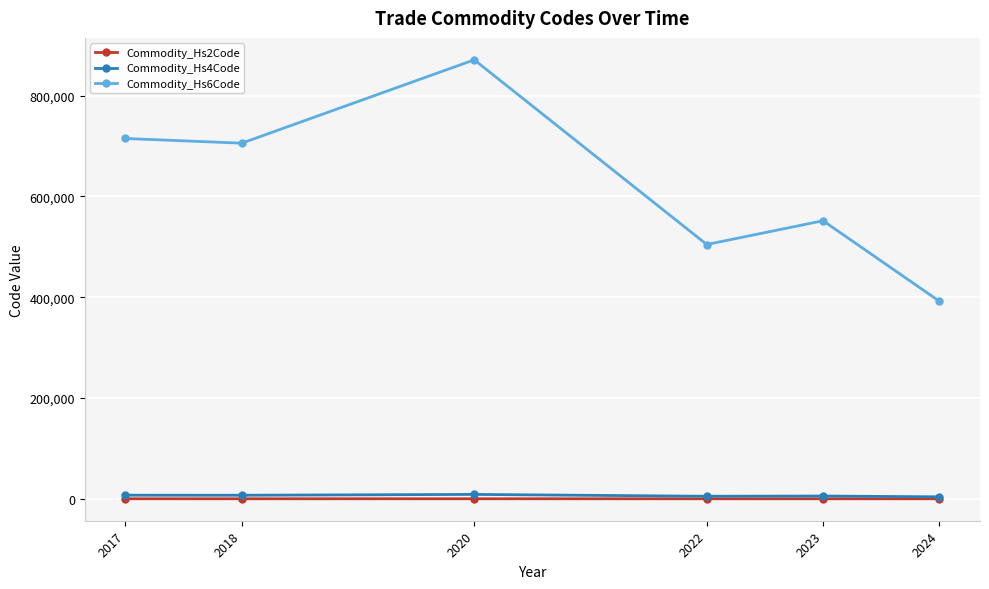

Count the number of categories in the chart.

6